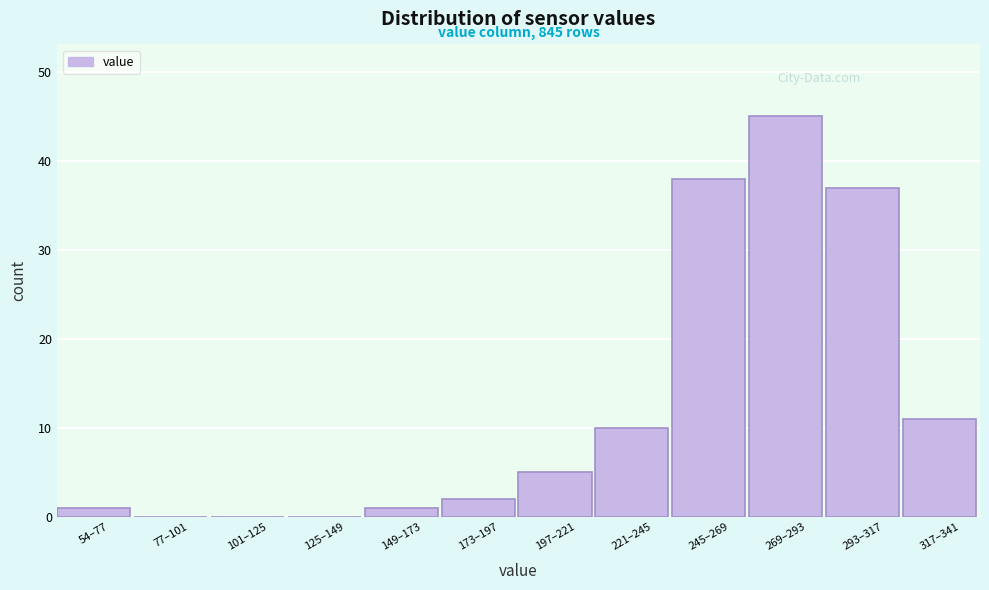

Reading right to left, list all the values displayed in this chart.

317–341=11	293–317=37	269–293=45	245–269=38	221–245=10	197–221=5	173–197=2	149–173=1	125–149=0	101–125=0	77–101=0	54–77=1